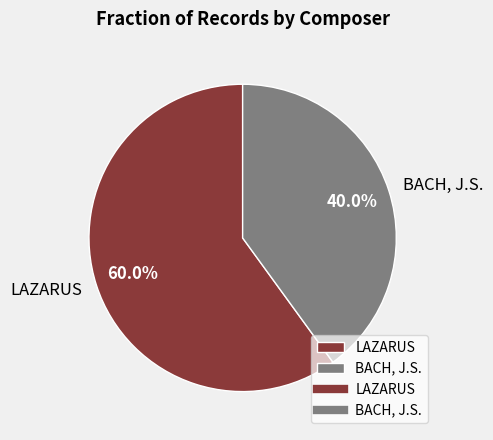

How many segments does this pie chart have?

2